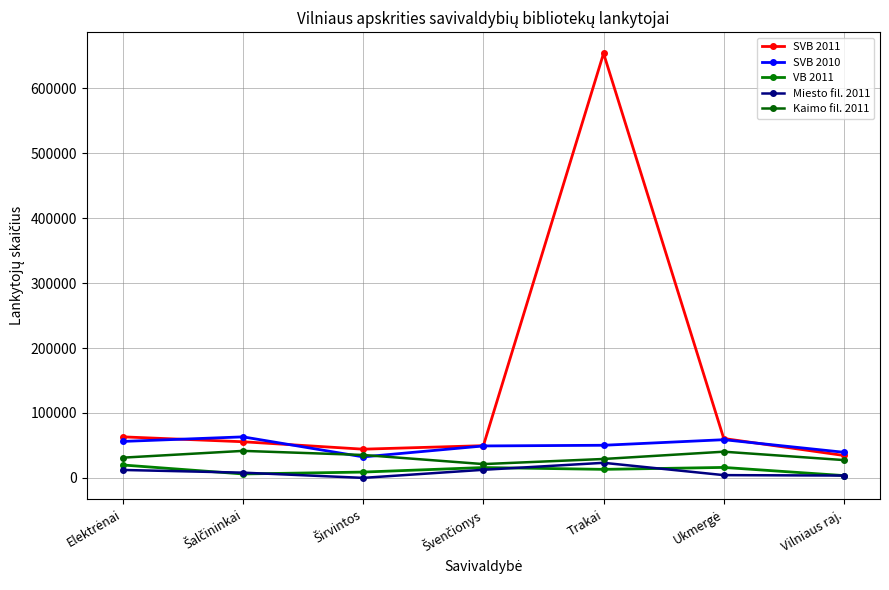

How many lines are shown in the chart?

5